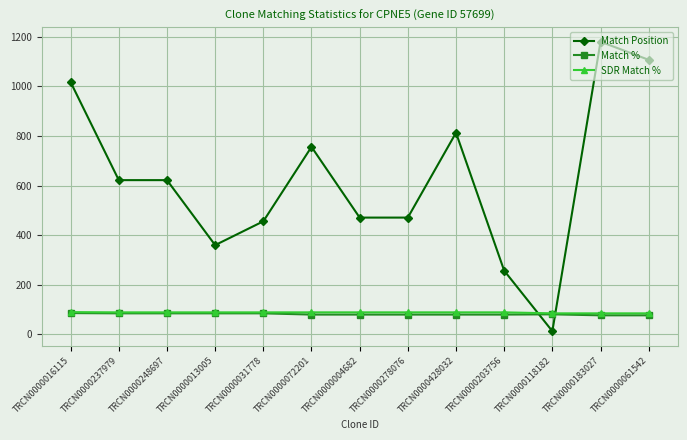

Which series has the largest range (max minus min)?

Match Position